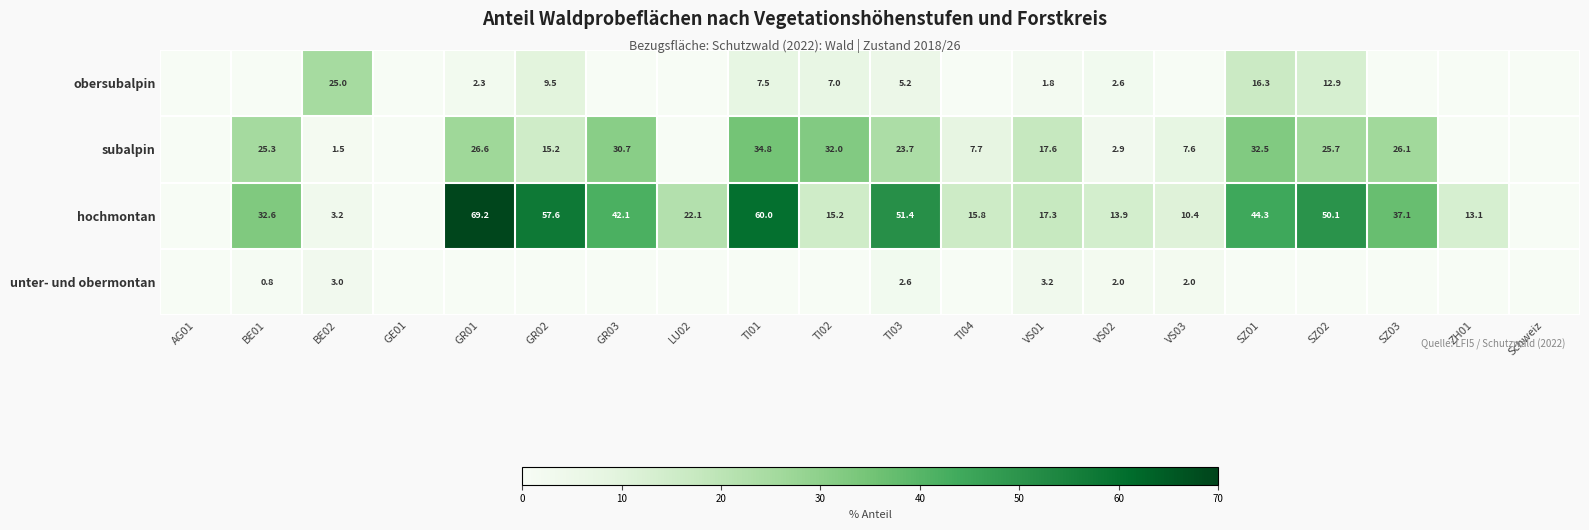

The obersubalpin series shows 1.5 at TI03. True or false?

False